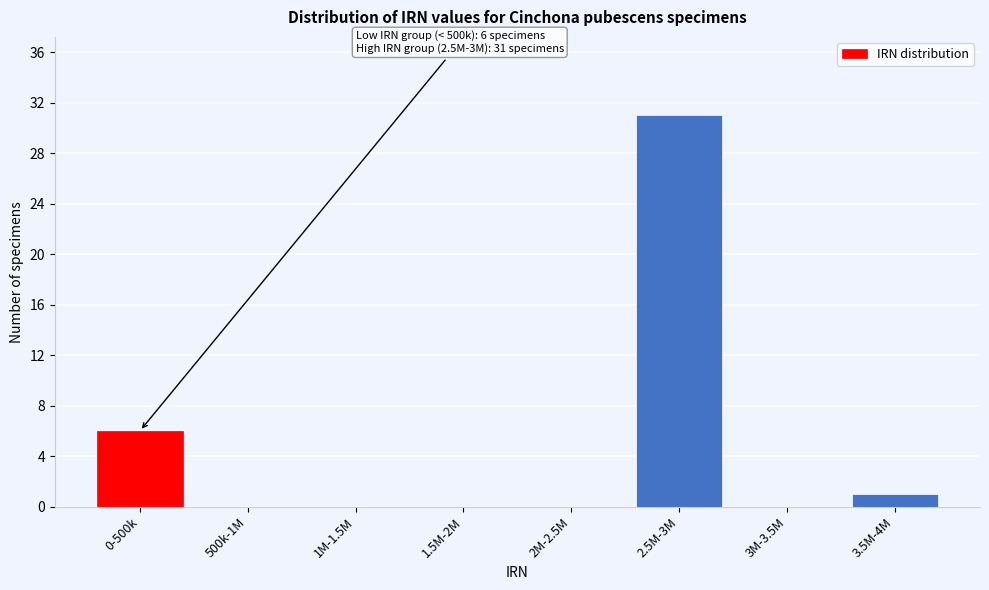

Reading left to right, transcribe all the data shown in this chart.

0-500k=6	500k-1M=0	1M-1.5M=0	1.5M-2M=0	2M-2.5M=0	2.5M-3M=31	3M-3.5M=0	3.5M-4M=1